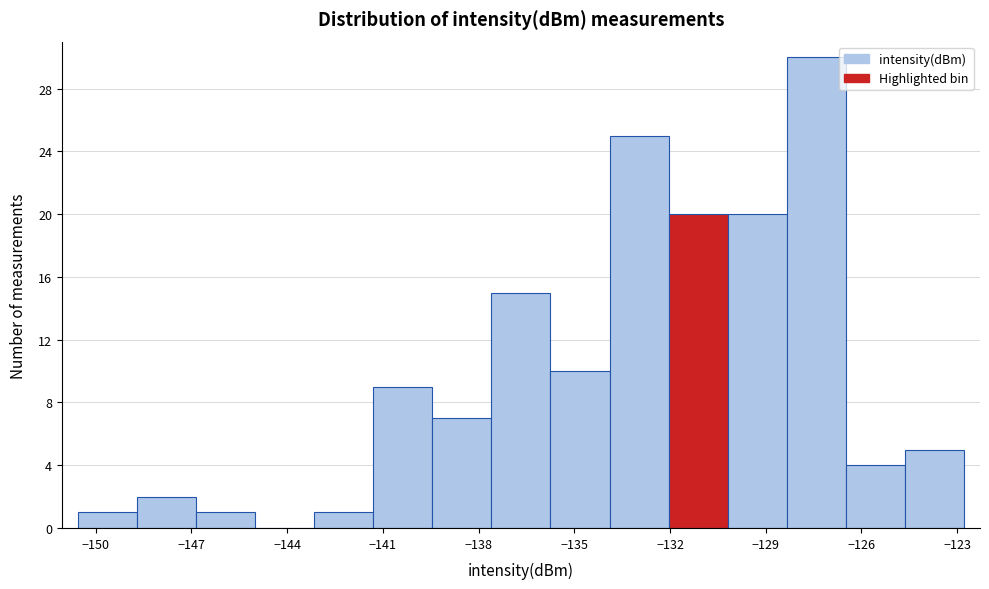

Read against the x-axis, roughly where is the centre of the tallest bar?

-127.5